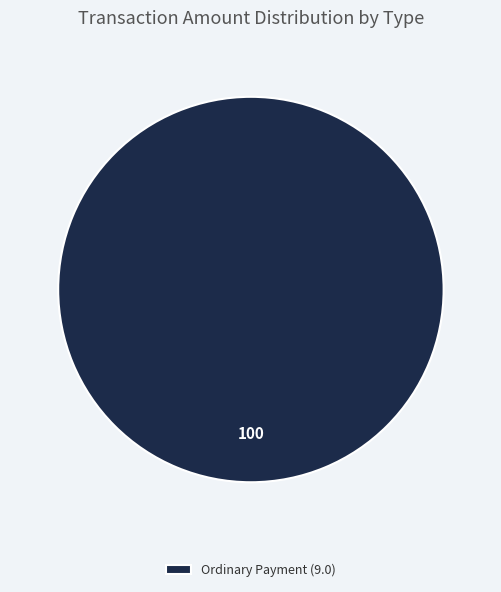

Is there a majority slice in this chart?

Yes